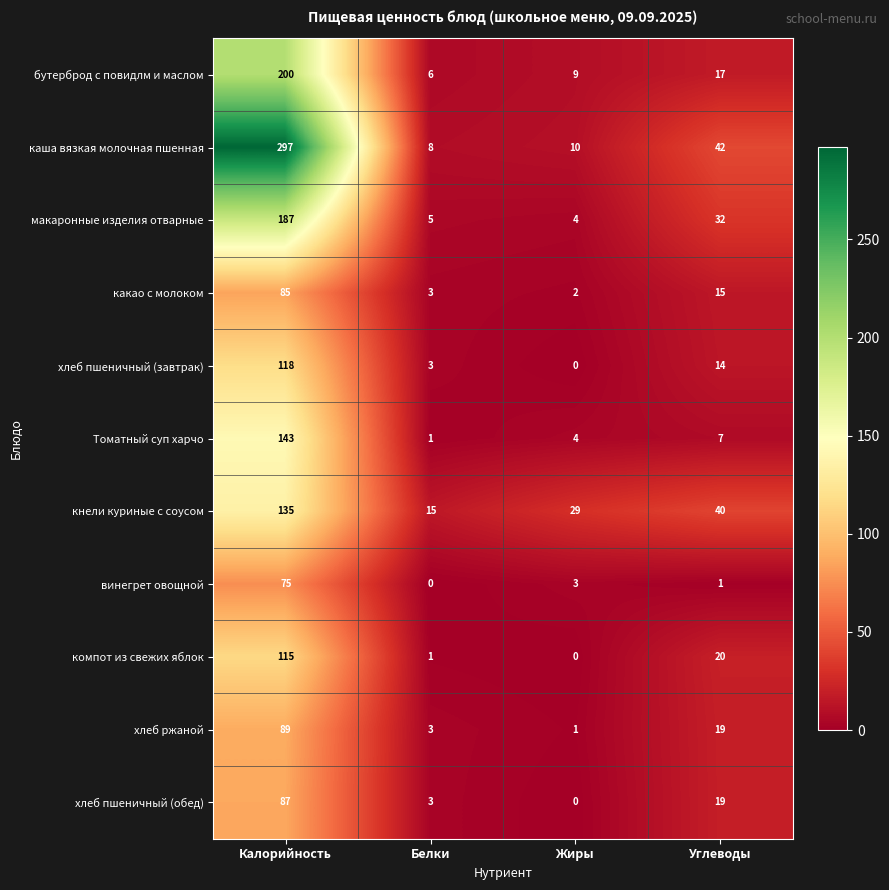

Rank the series by their maximum value, from lowest to highest.

винегрет овощной, какао с молоком, хлеб пшеничный (обед), хлеб ржаной, компот из свежих яблок, хлеб пшеничный (завтрак), кнели куриные с соусом, Томатный суп харчо, макаронные изделия отварные, бутерброд с повидлм и маслом, каша вязкая молочная пшенная